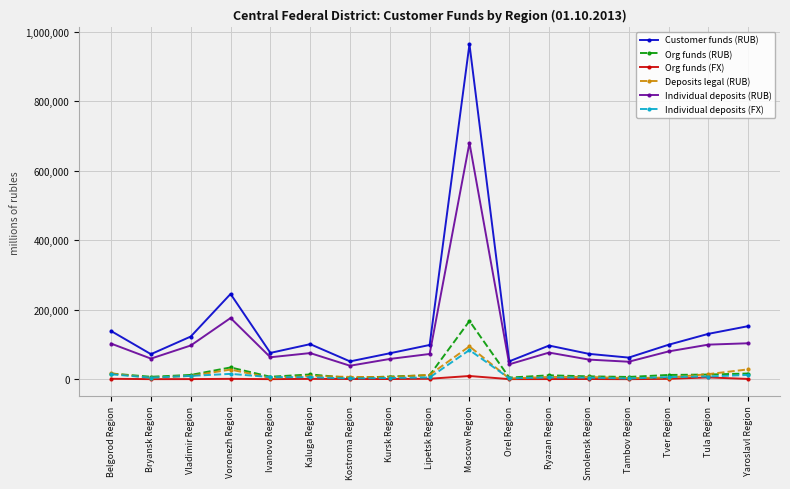

List the series in order of their peak value, highest first.

Customer funds (RUB), Individual deposits (RUB), Org funds (RUB), Deposits legal (RUB), Individual deposits (FX), Org funds (FX)